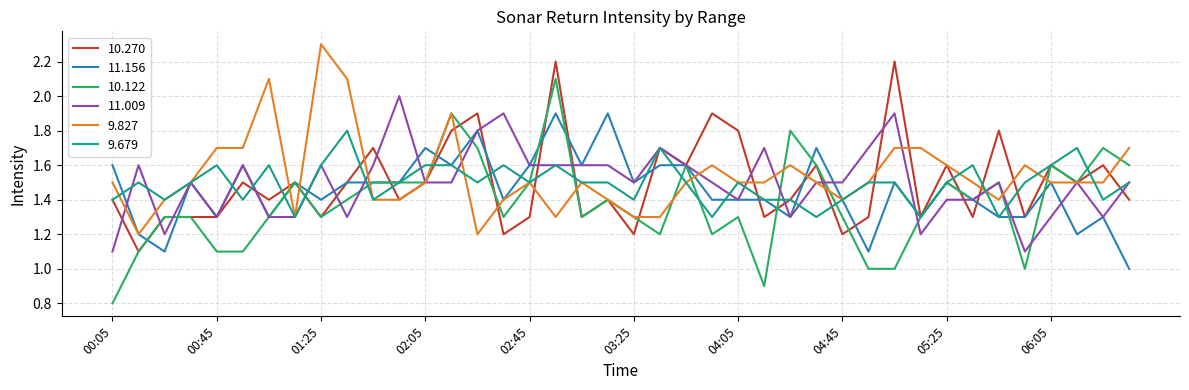

What is the maximum value for 9.827?

2.3